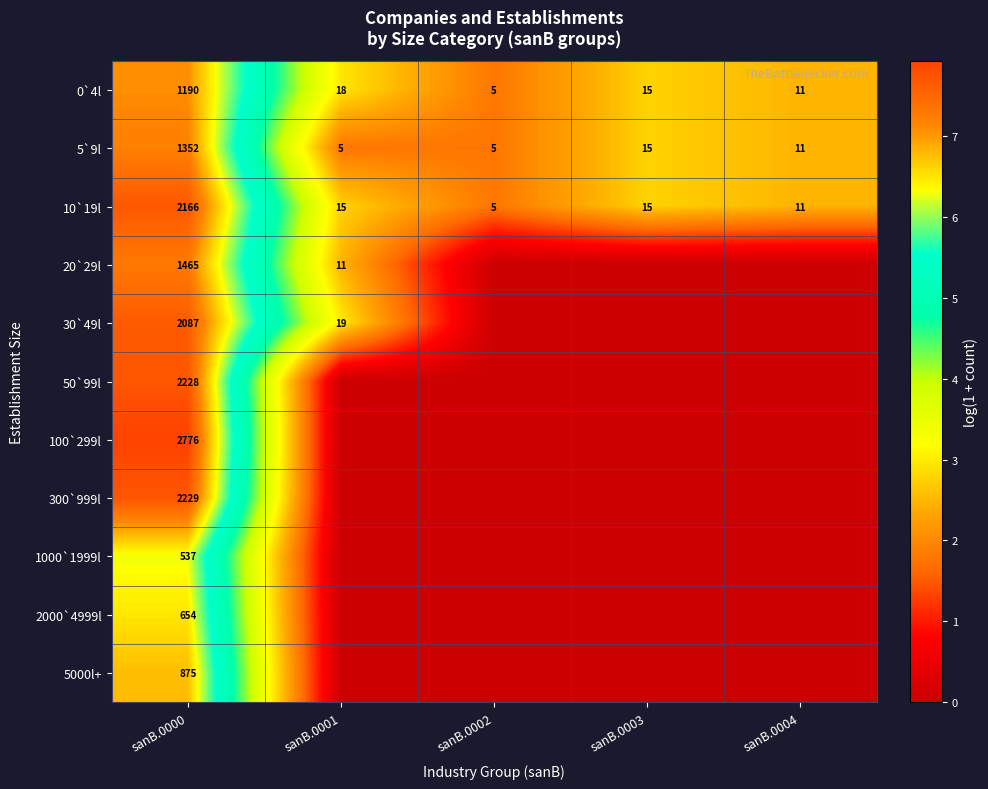

What is the difference between the 10`19l values at sanB.0000 and sanB.0002?

2161